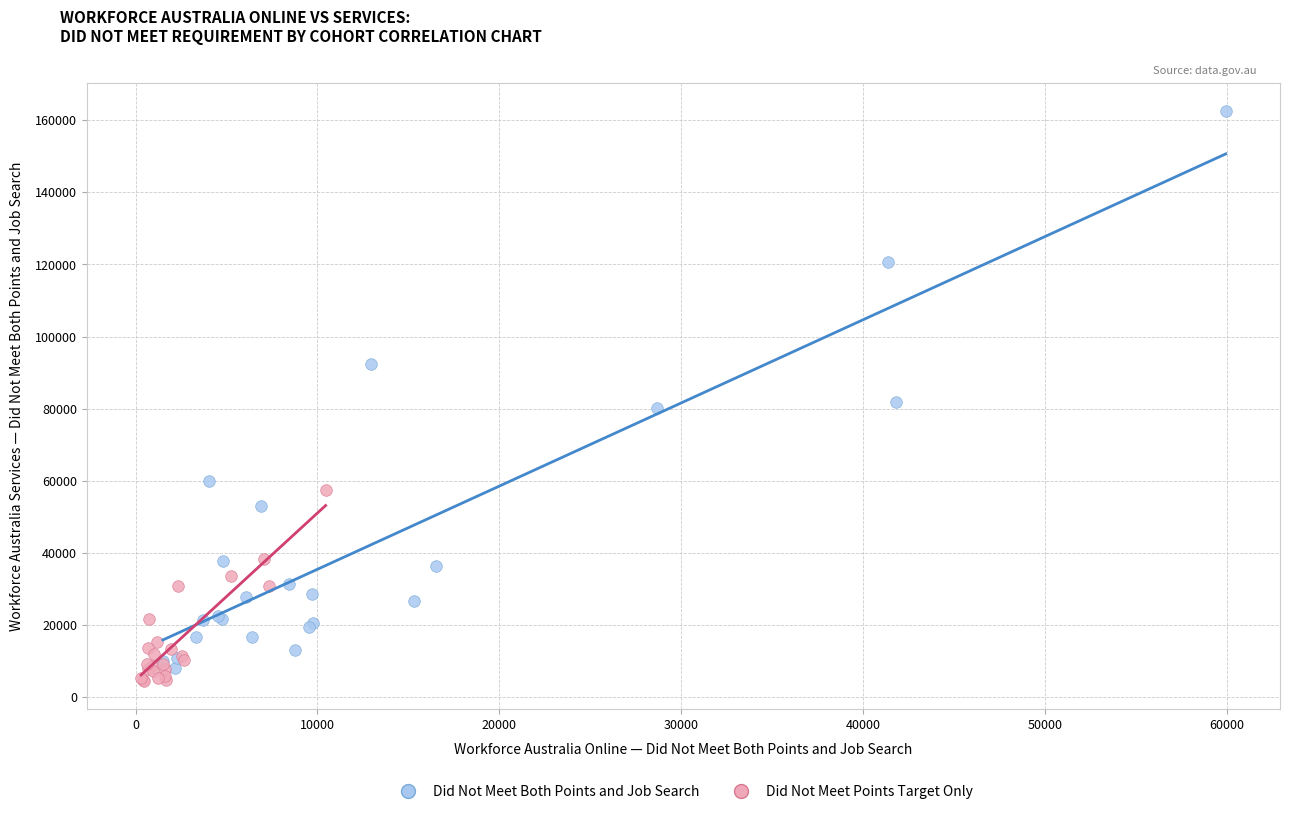

Which series reaches the maximum Y coordinate?

Did Not Meet Both Points and Job Search